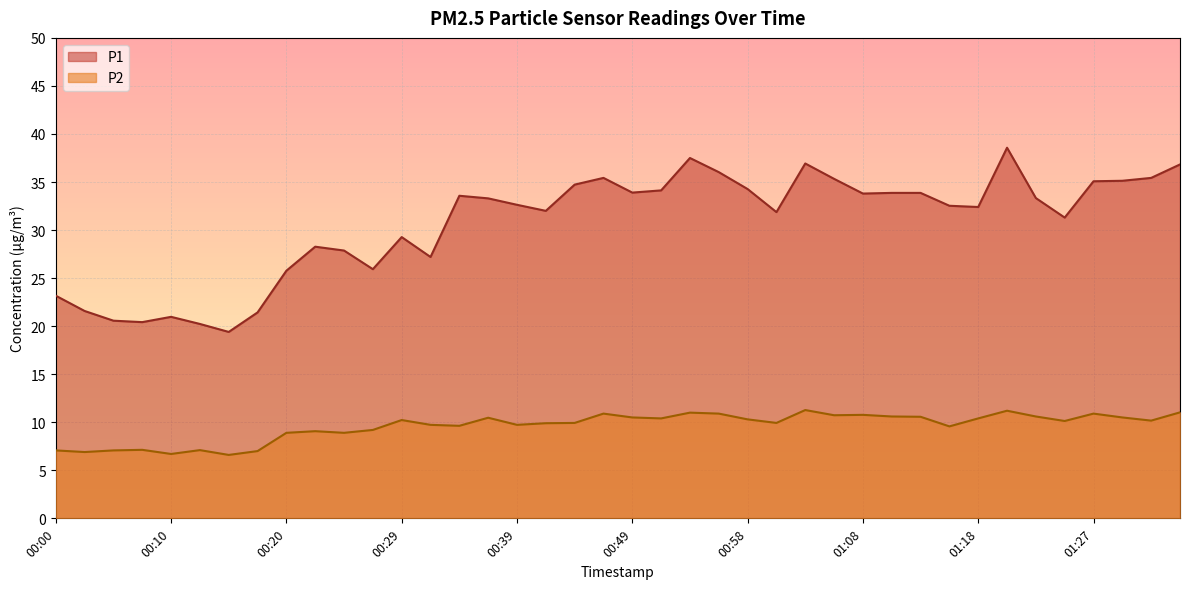

What is the label of the 22nd point from the right?

00:44